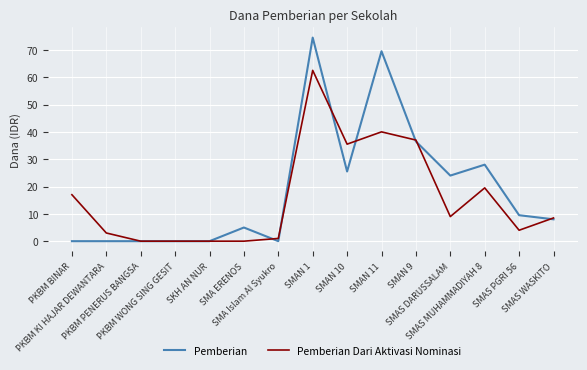

What is the greatest value displayed?

74.5